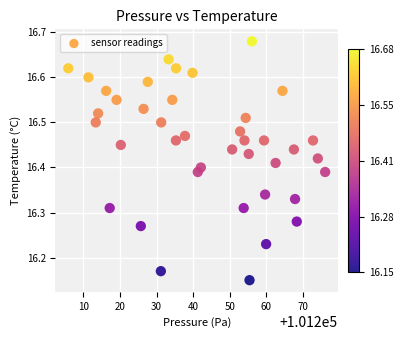

What is the range of X values (max minus min)?

70.1